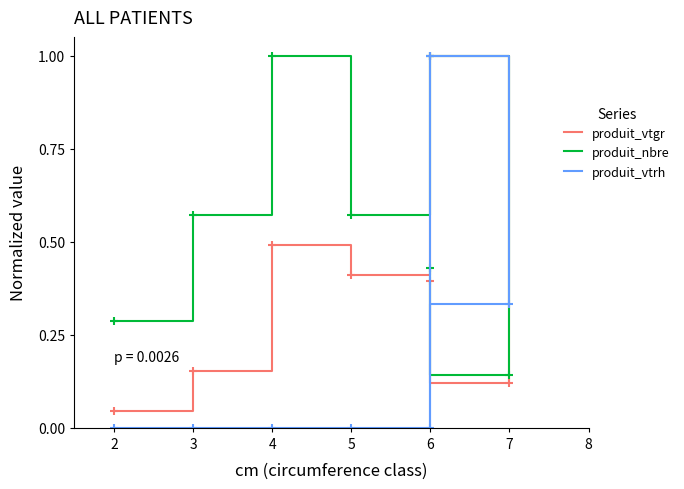

How many values in produit_vtrh are above zero?

2